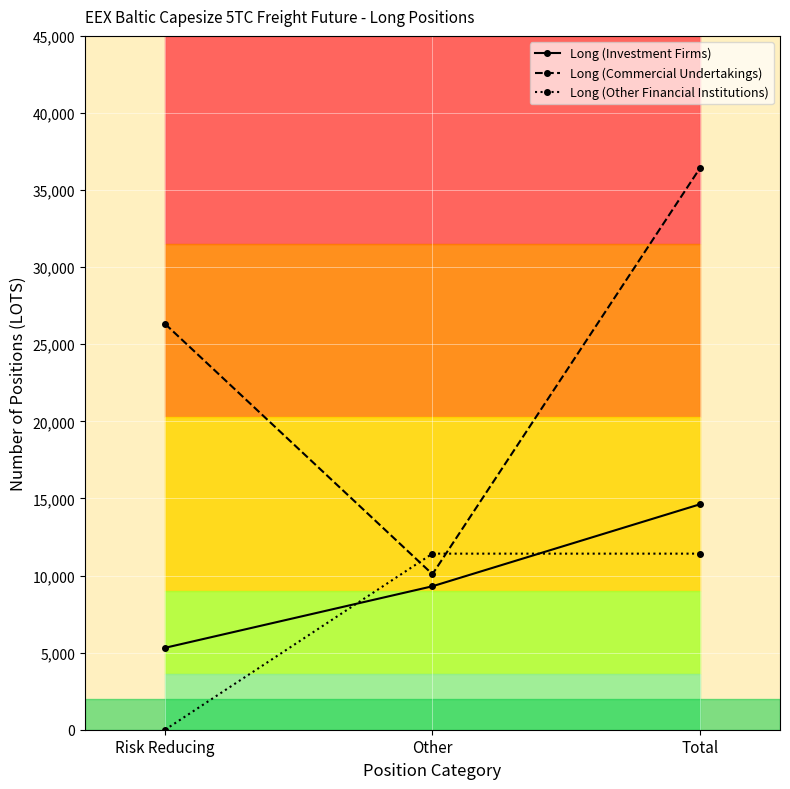

Is this an area chart (filled region under the line)?

No